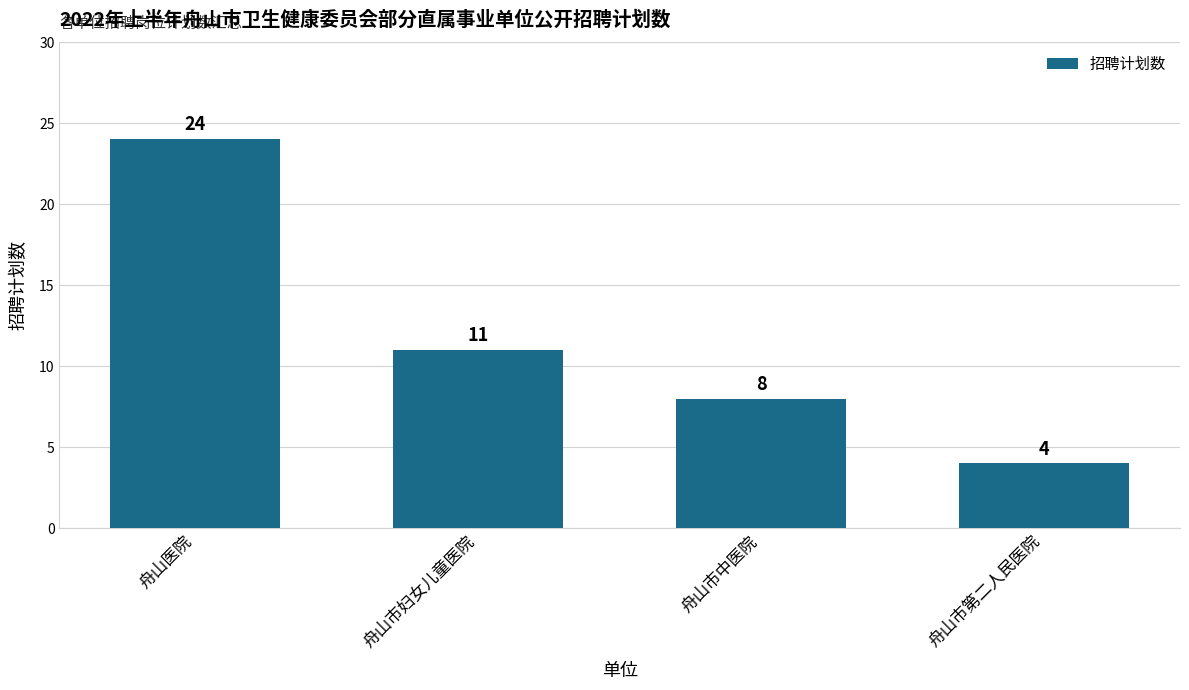

Does the chart contain any negative values?

No